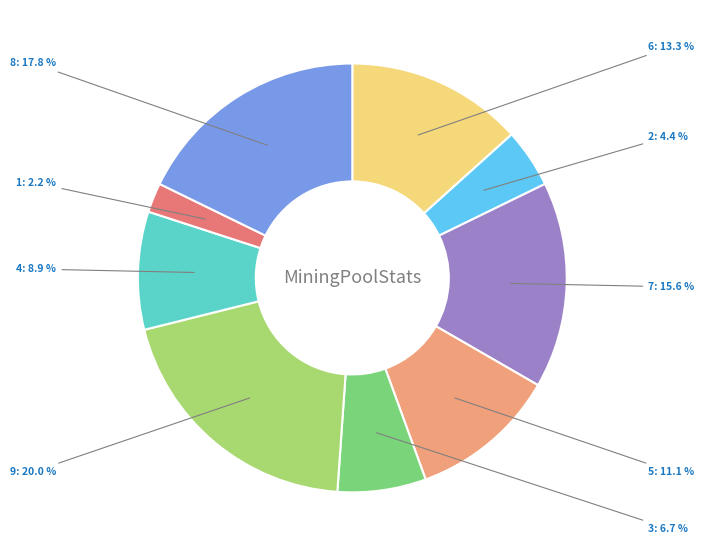

Does any single category account for the majority?

No